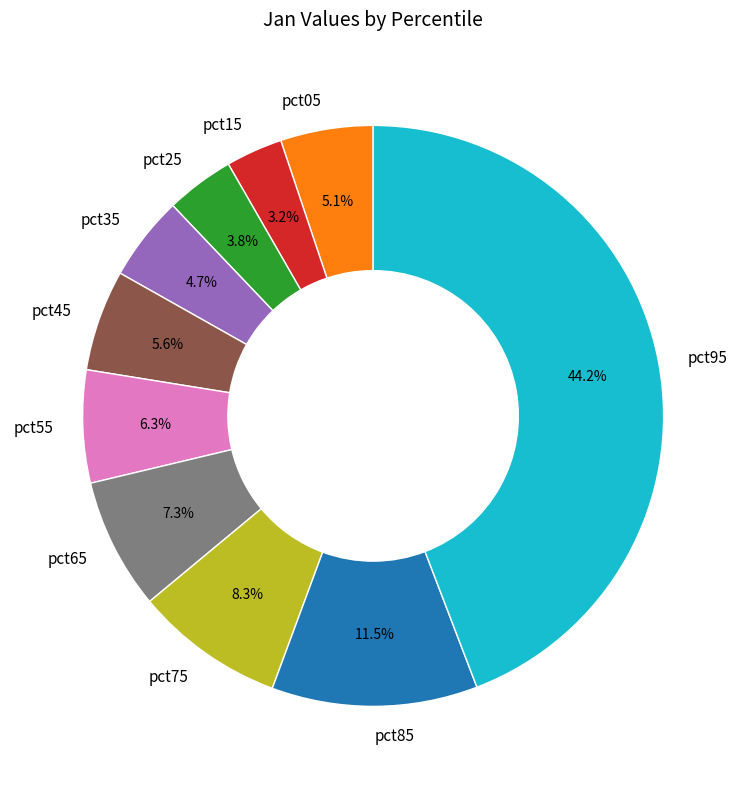

To the nearest percent, what portion does pct15 represent?

3%